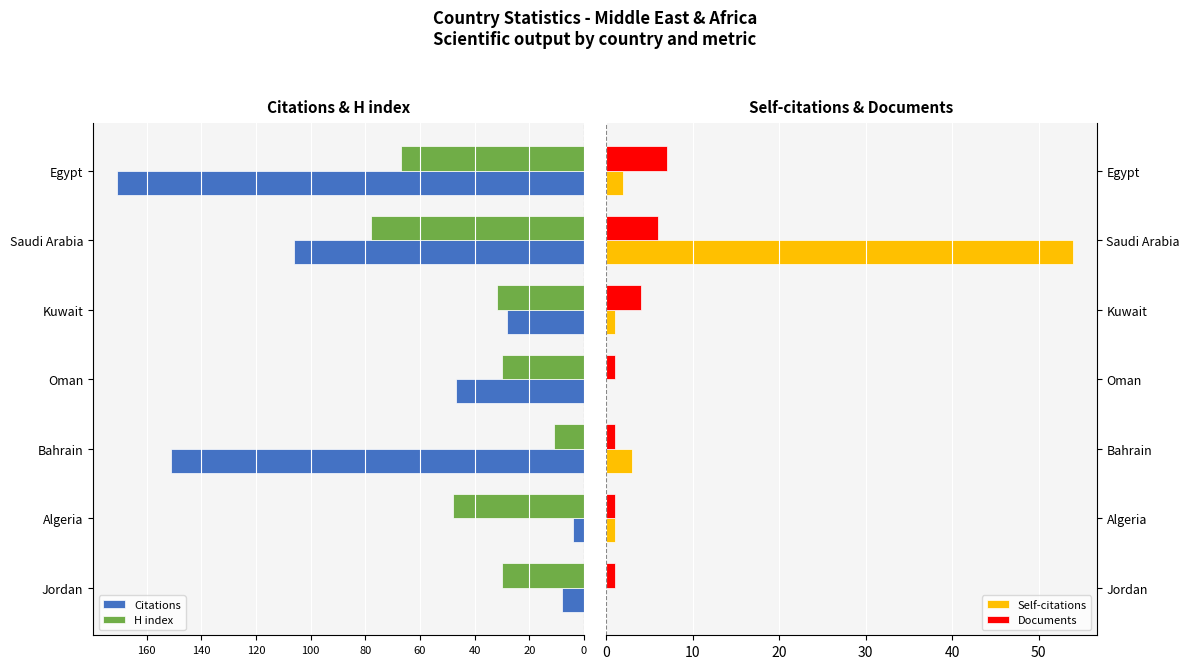

Is the value of Self-citations at Jordan greater than the value of Documents at Kuwait?

No